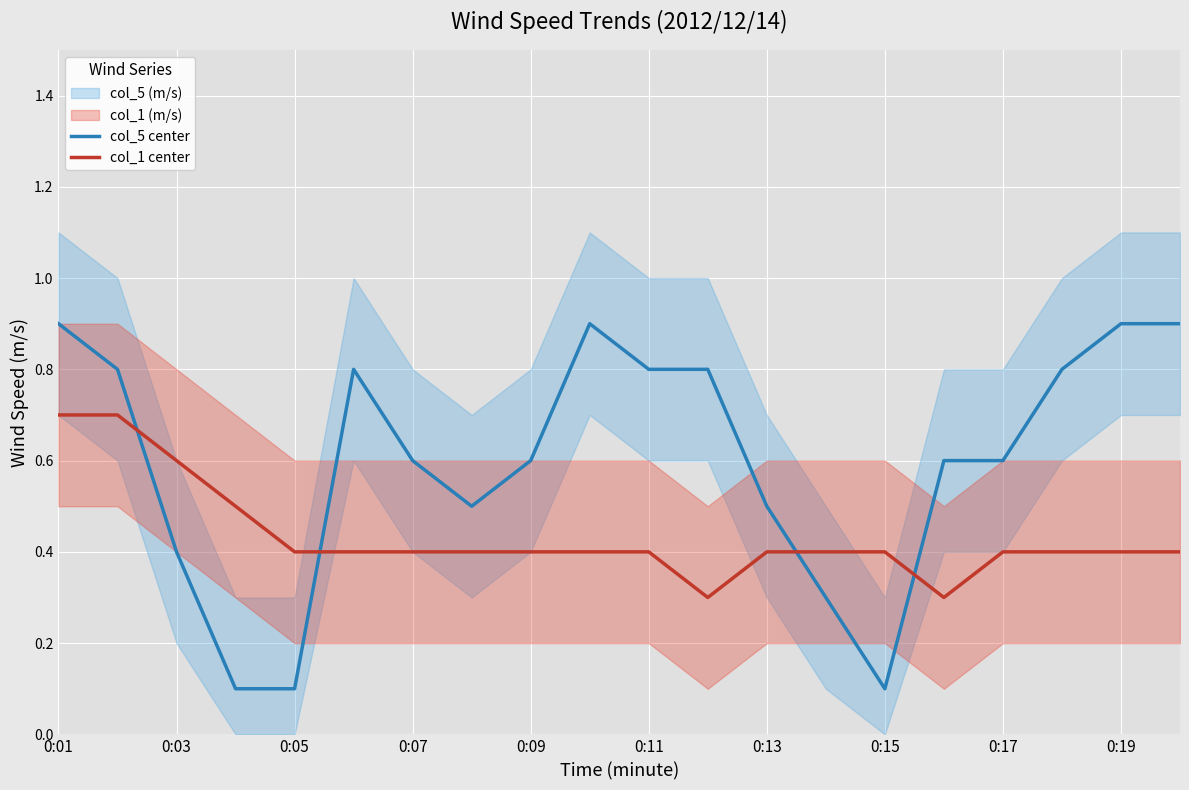

True or false: col_1 center and col_5 center cross at least once.

True